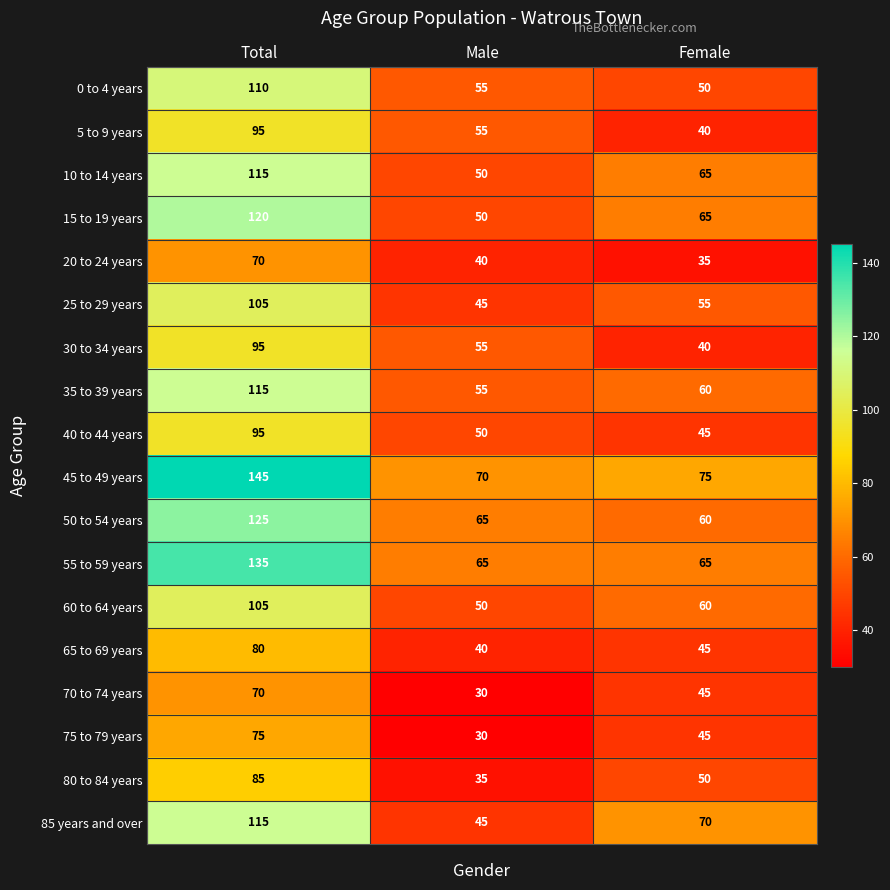

What is the difference between the second highest and minimum values in the 15 to 19 years series?

15